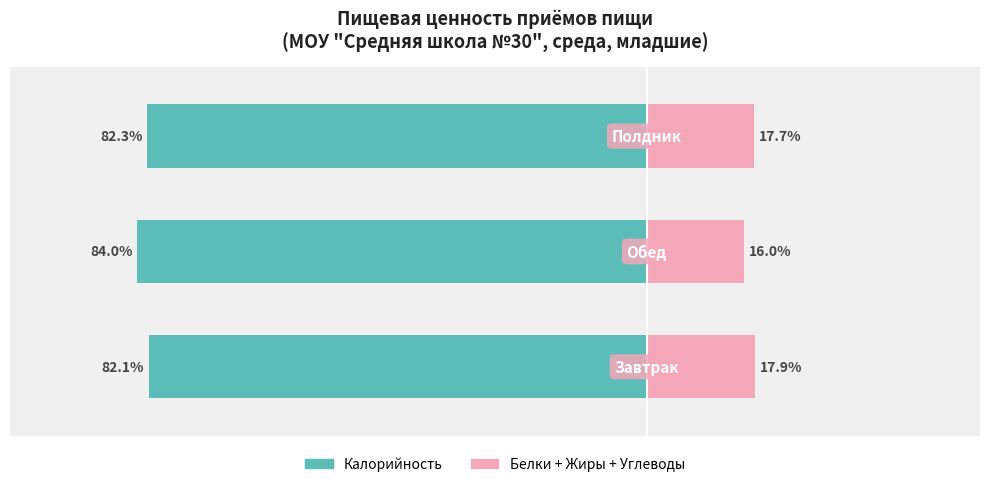

Between 1 and 2, which series saw the biggest shift?

Белки+Жиры+Углеводы